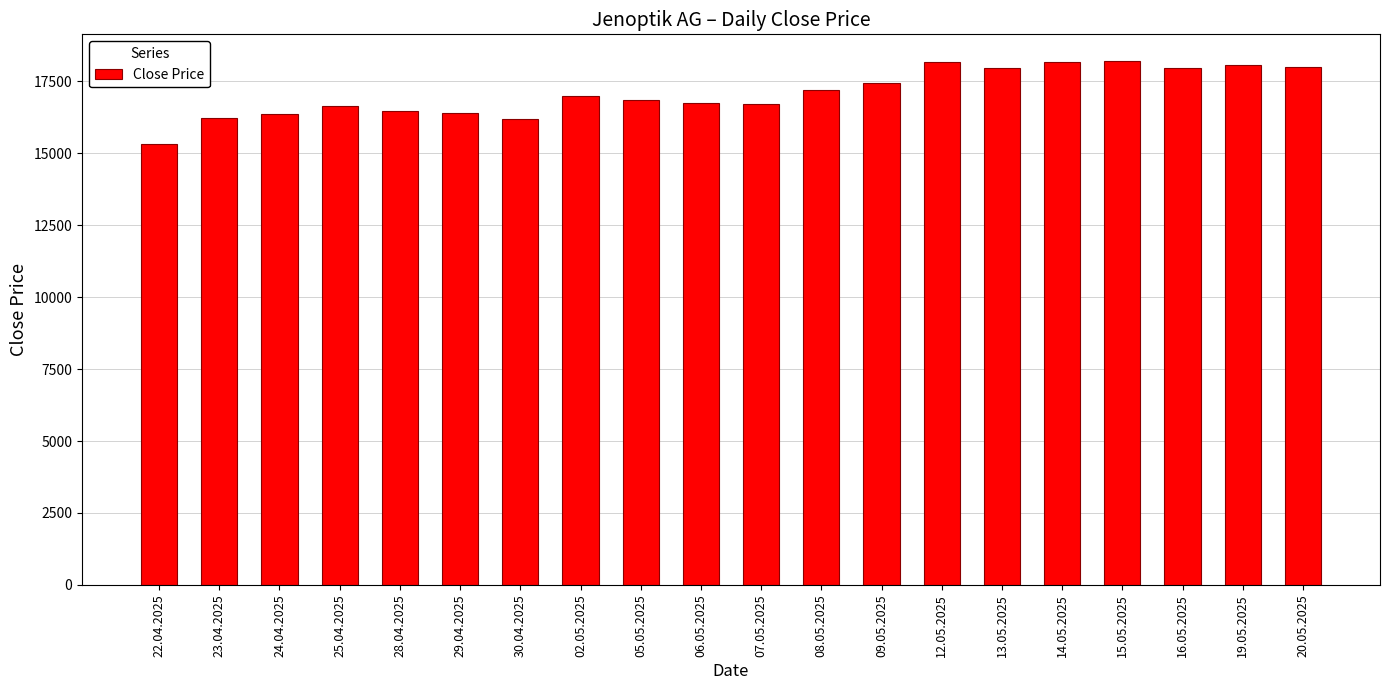

What is the label of the 14th bar from the right?

30.04.2025